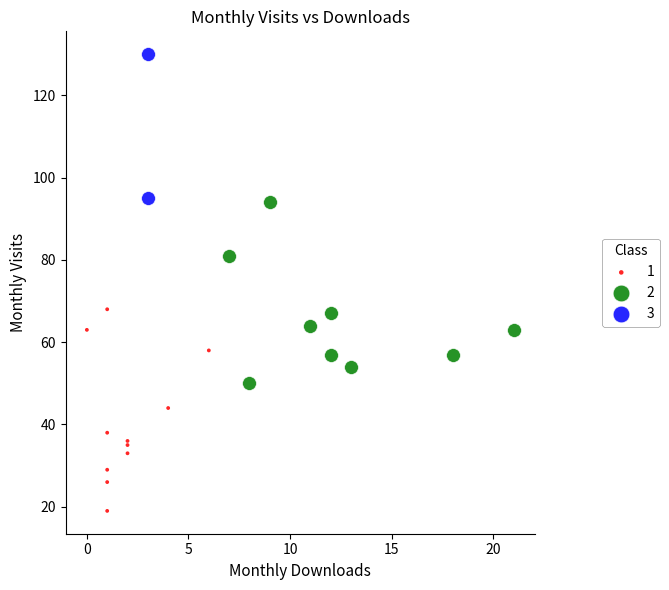

Which series reaches the maximum Y coordinate?

3